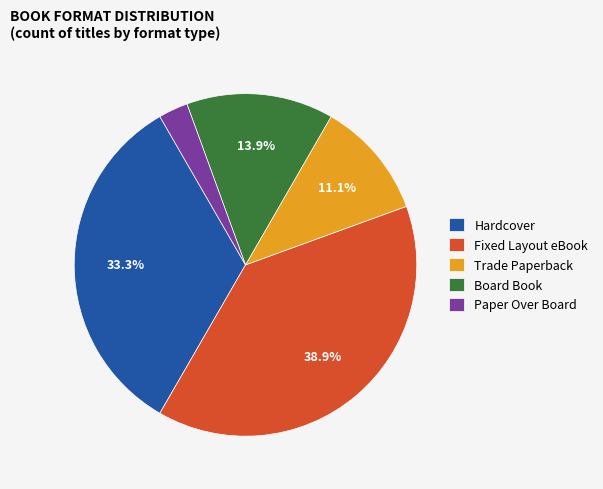

Rank the categories by value from lowest to highest.

Paper Over Board, Trade Paperback, Board Book, Hardcover, Fixed Layout eBook